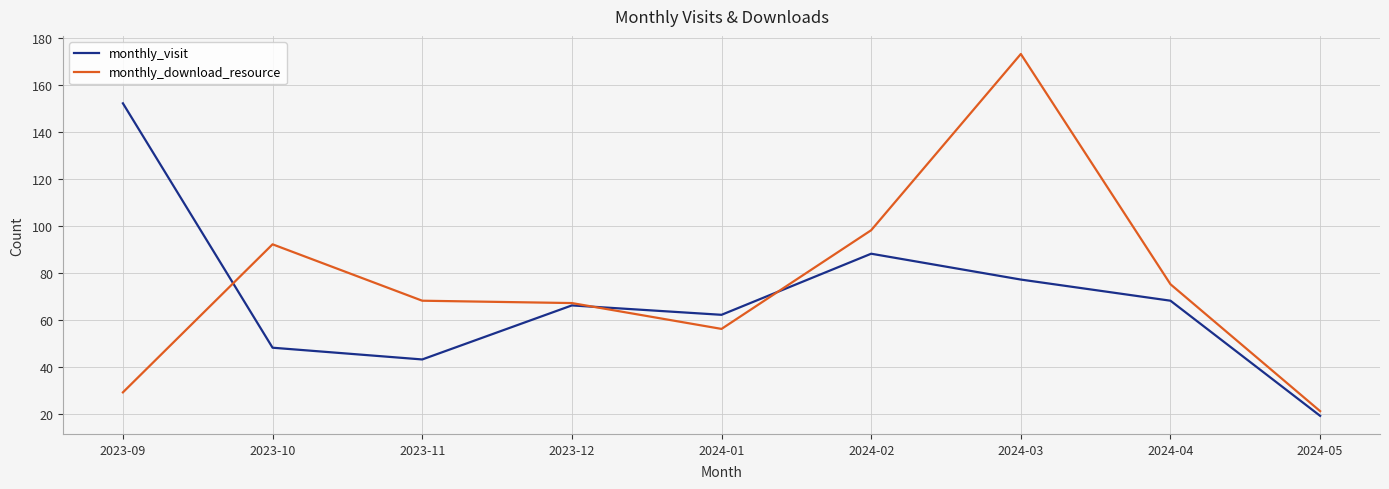

At which label does monthly_download_resource reach its peak?

2024-03